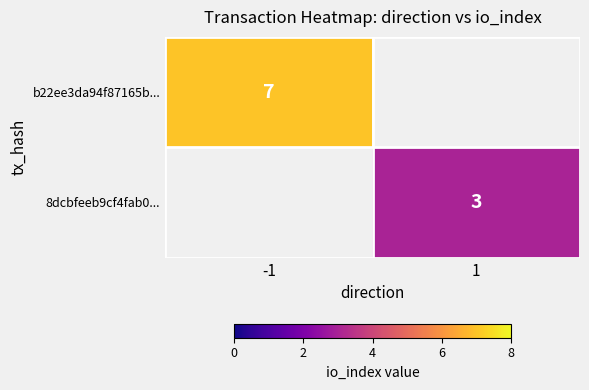

The value of b22ee3da94f87165b... at -1 is 2. True or false?

False